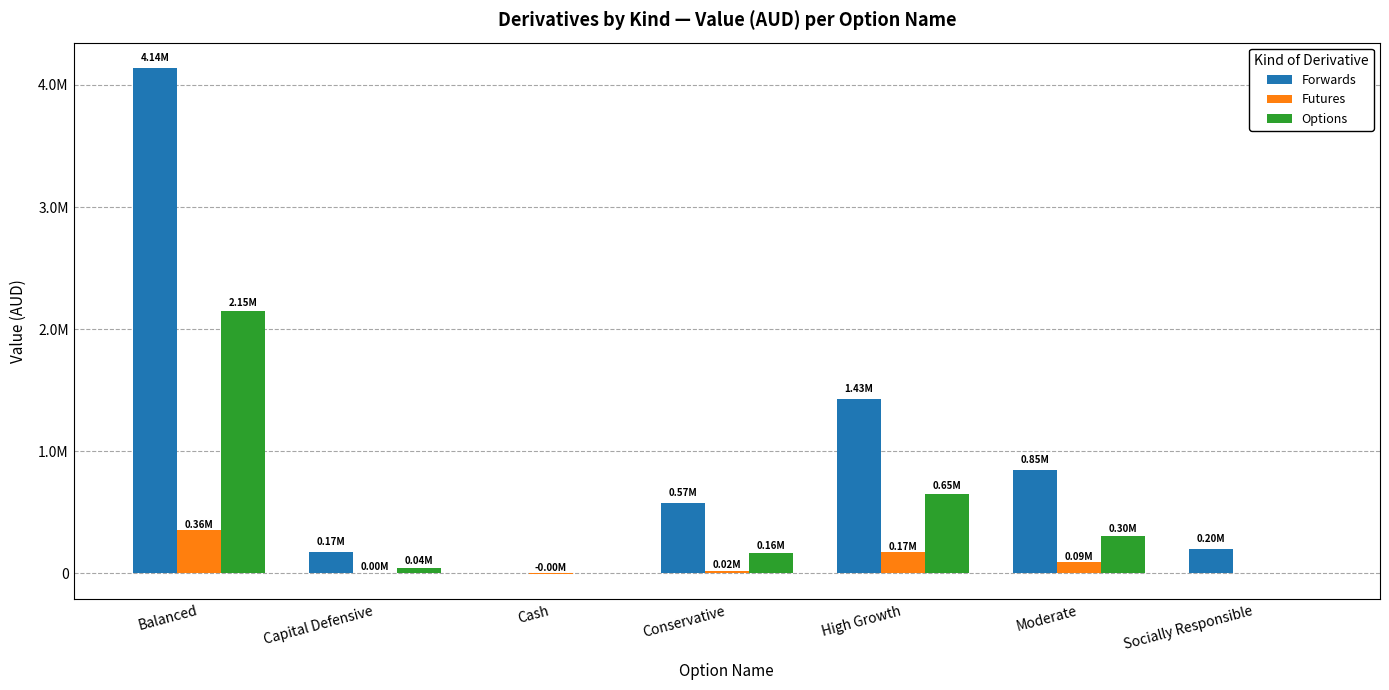

Are the bars grouped side by side (vs. stacked)?

Yes